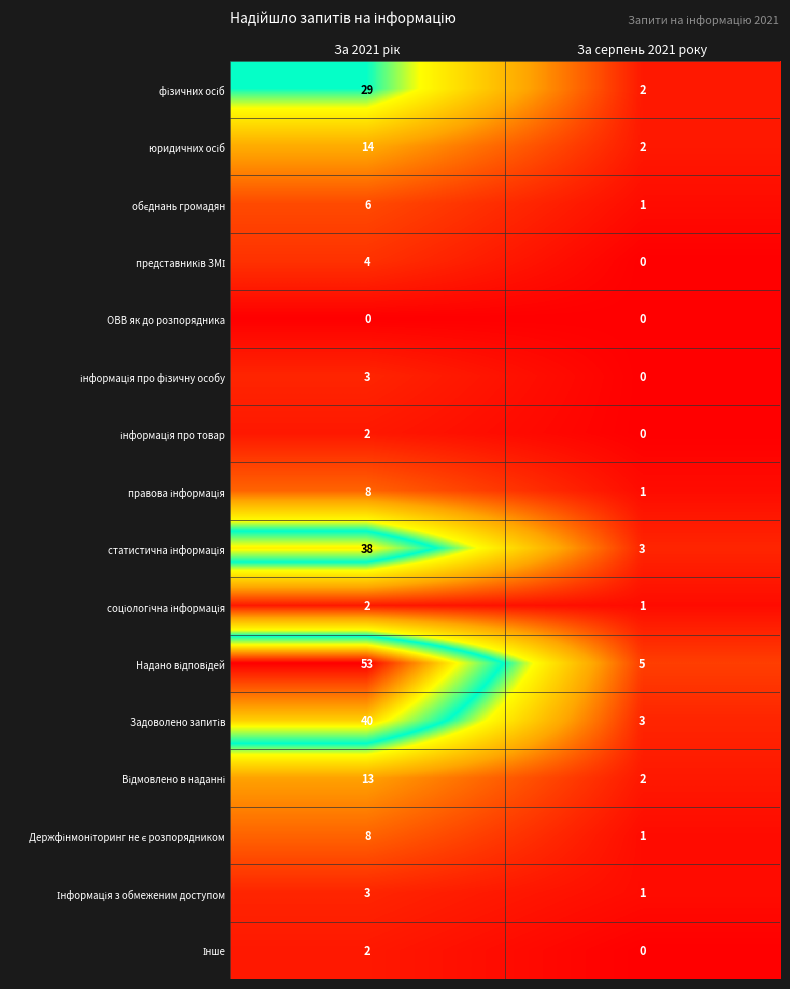

How many series are shown in this chart?

16